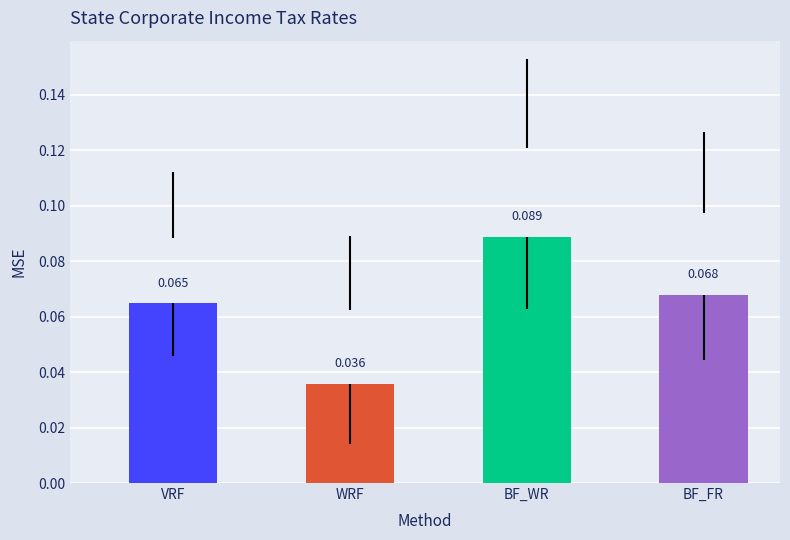

What is the label of the 4th bar from the right?

VRF